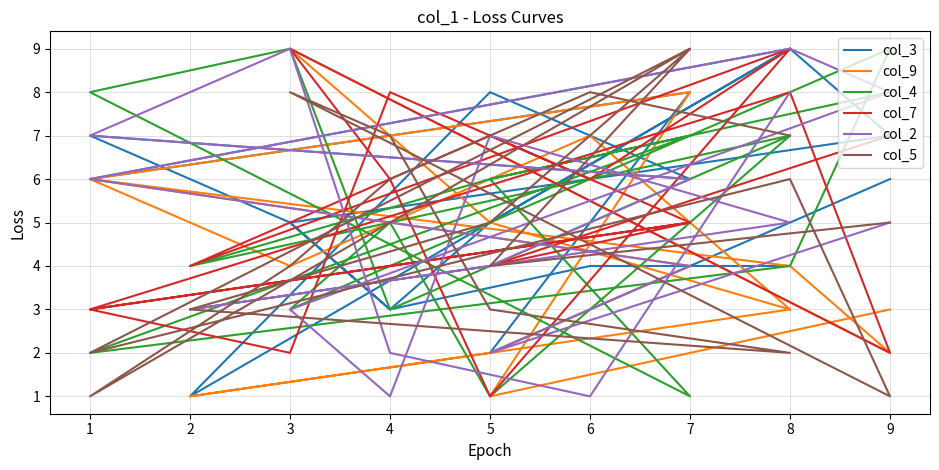

Where is col_4 nearest to the value 5?

6